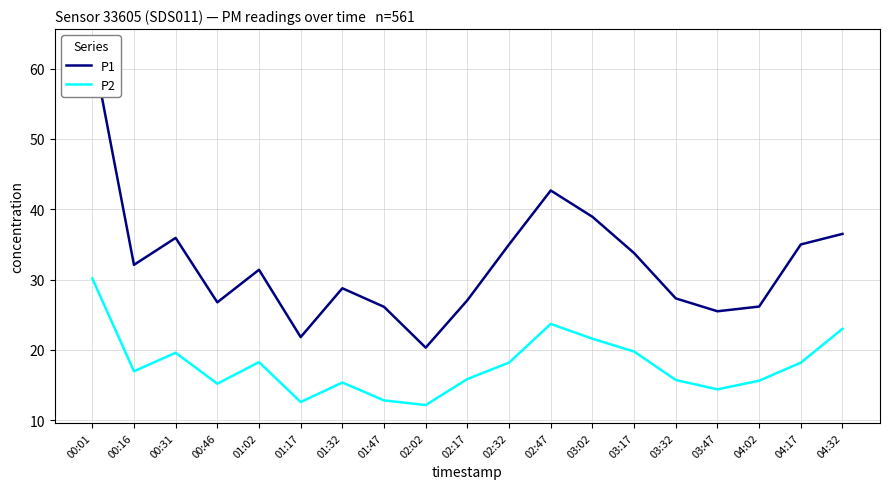

Reading left to right, list all the values displayed in this chart.

P1: 63.1	32.1	35.9	26.8	31.4	21.8	28.8	26.1	20.3	27.1	35.0	42.7	38.9	33.8	27.3	25.5	26.2	35.0	36.5
P2: 30.2	17.0	19.6	15.2	18.3	12.6	15.4	12.8	12.2	15.9	18.2	23.7	21.6	19.8	15.7	14.4	15.6	18.2	23.0